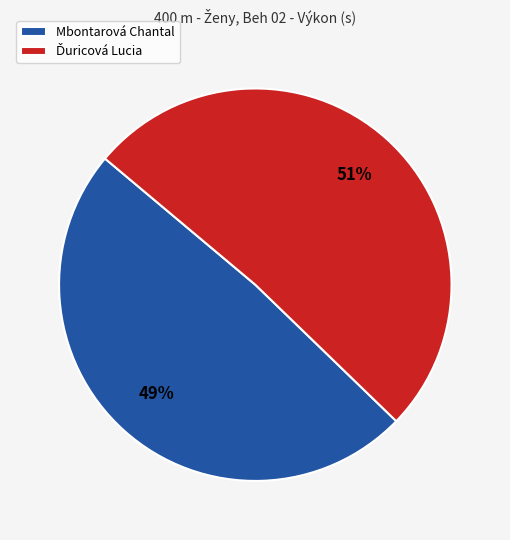

What percentage is the Mbontarová Chantal slice, to the nearest percent?

49%